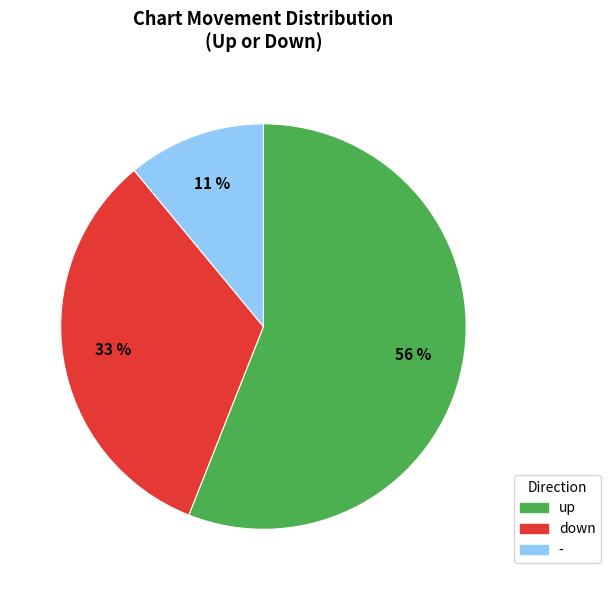

Does any single category account for the majority?

Yes